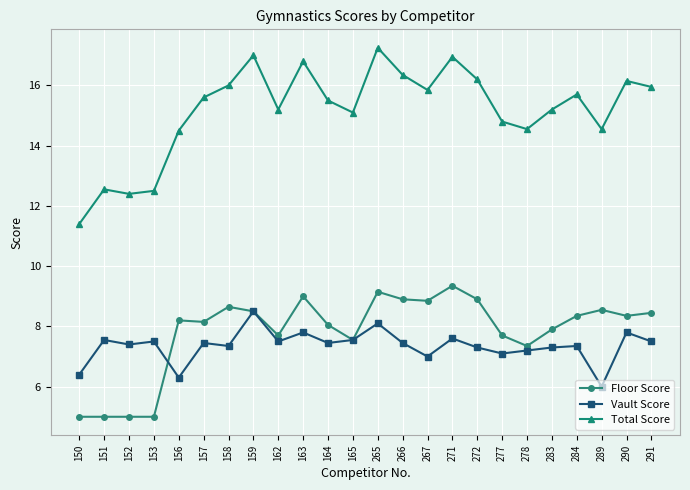

Is it true that Floor Score equals 7.5 at 165?

True